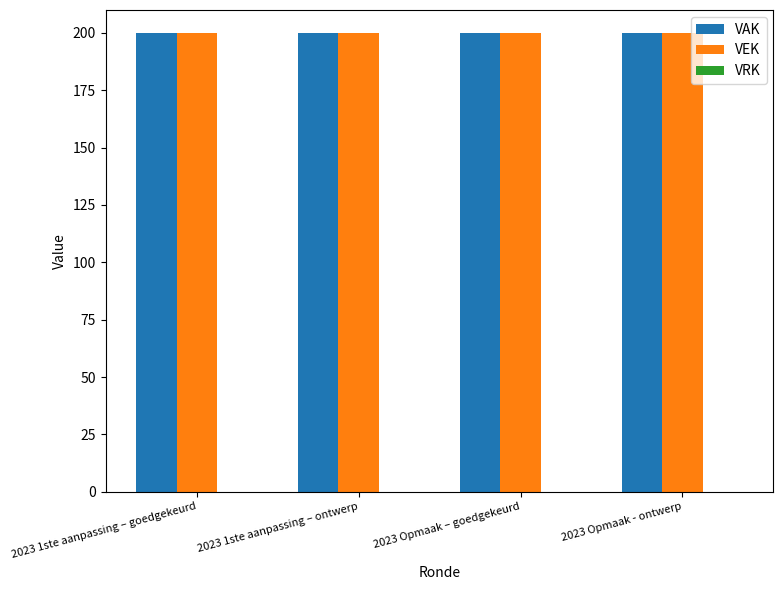

Is it true that VRK equals 0 at 2023 Opmaak - ontwerp?

True